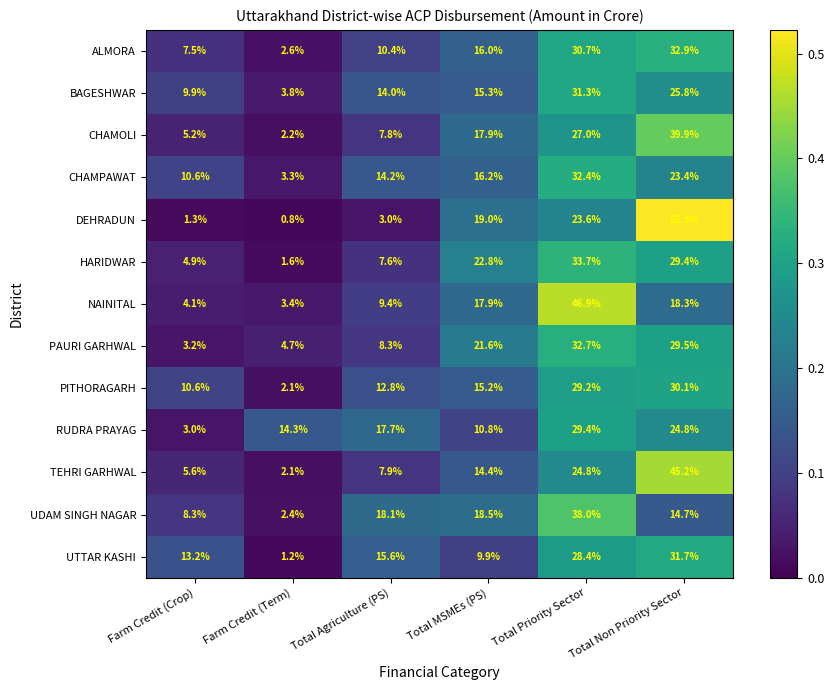

The value of HARIDWAR at Total Agriculture (PS) is 7.6. True or false?

True